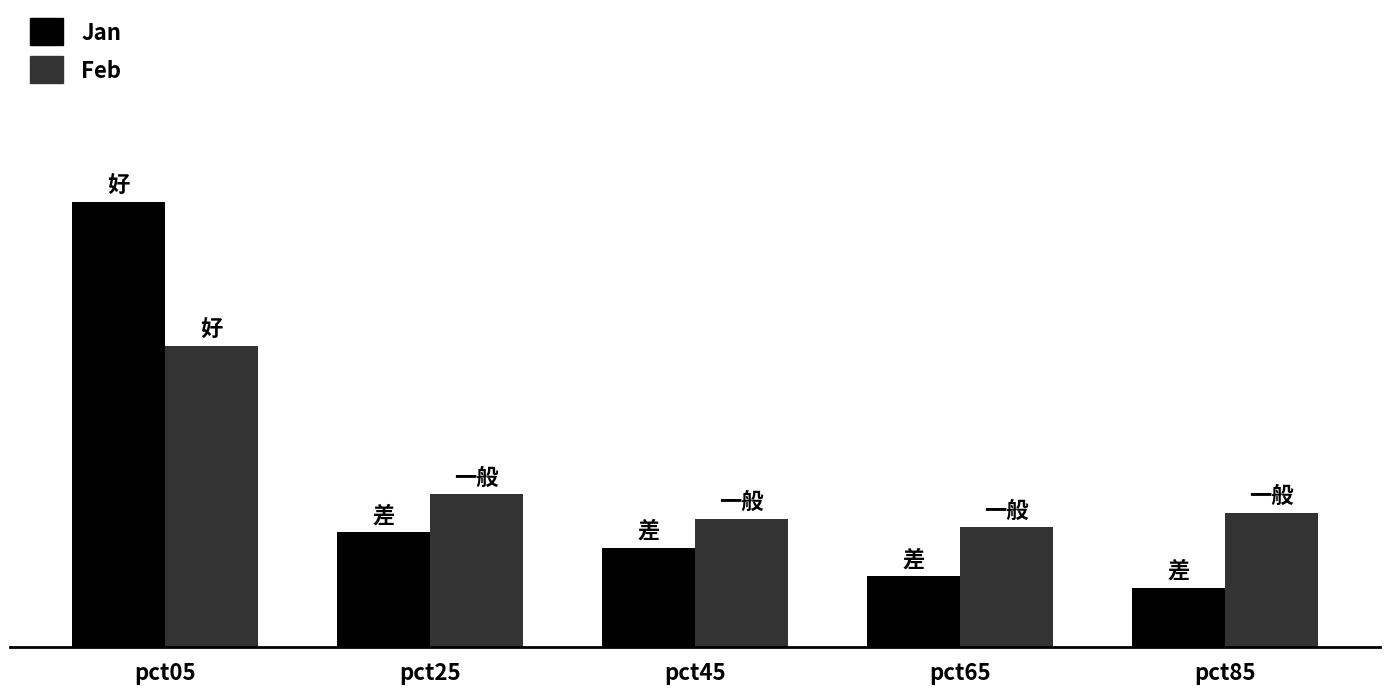

Are the bars horizontal?

No